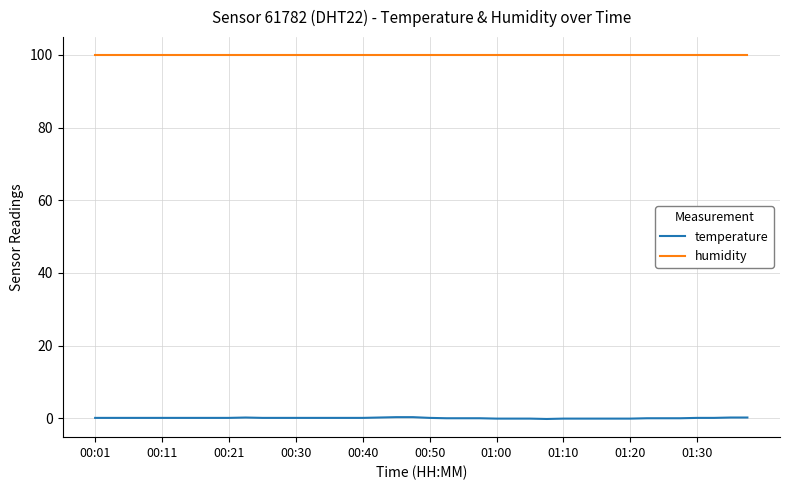

Which series has the widest spread of values?

temperature